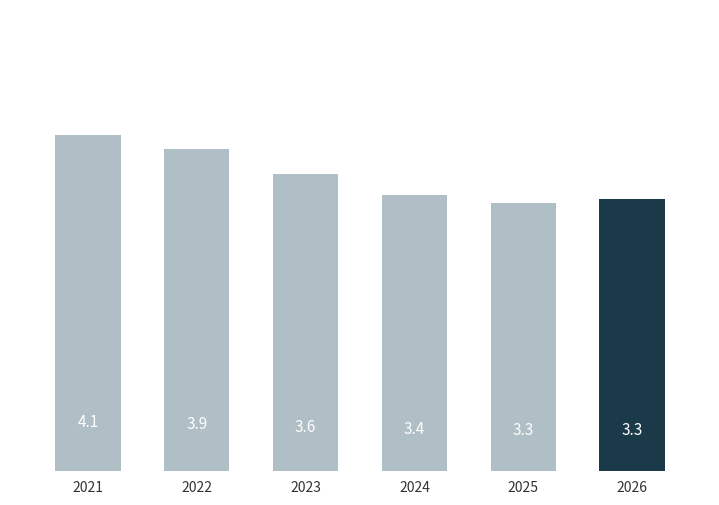

What is the difference between the maximum and minimum values?

0.8